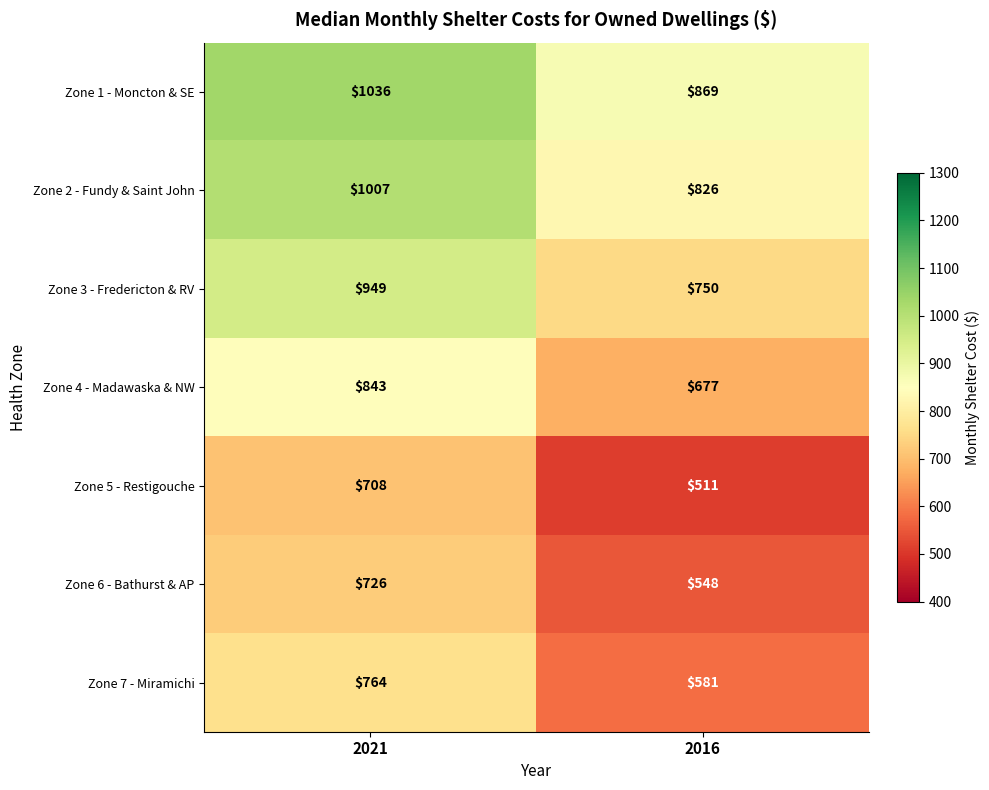

What is the difference between the highest and lowest values at 2016?

358